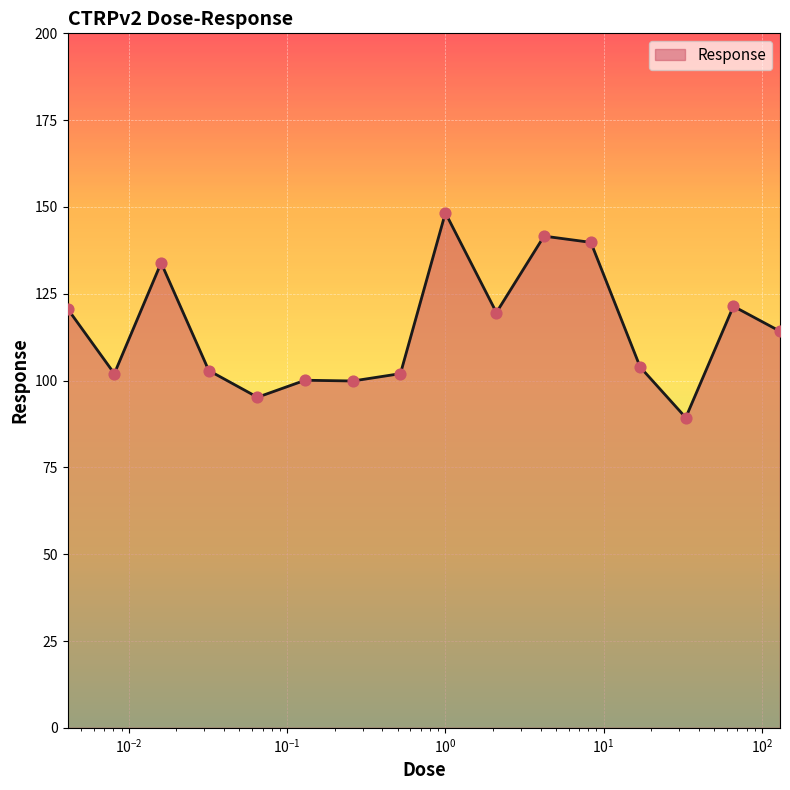

What is the difference between the maximum and minimum values?

59.0